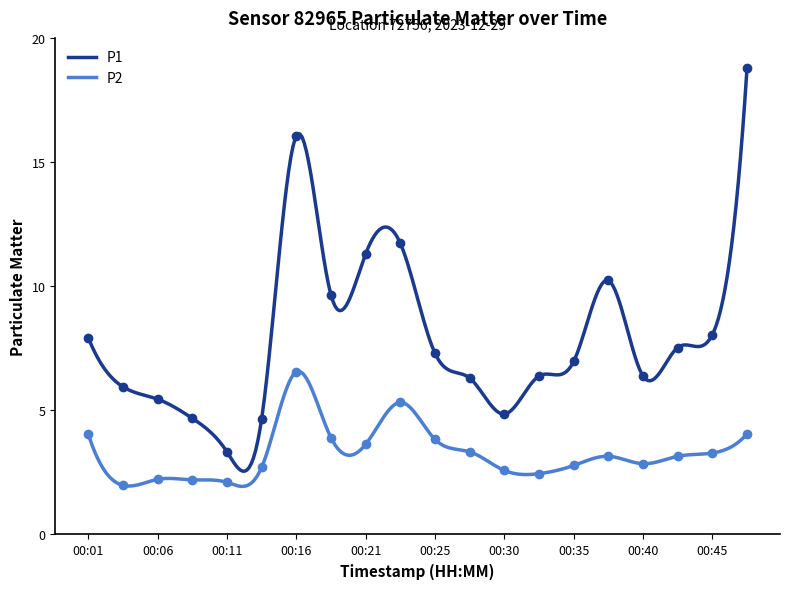

List the series in order of their peak value, lowest first.

P2, P1